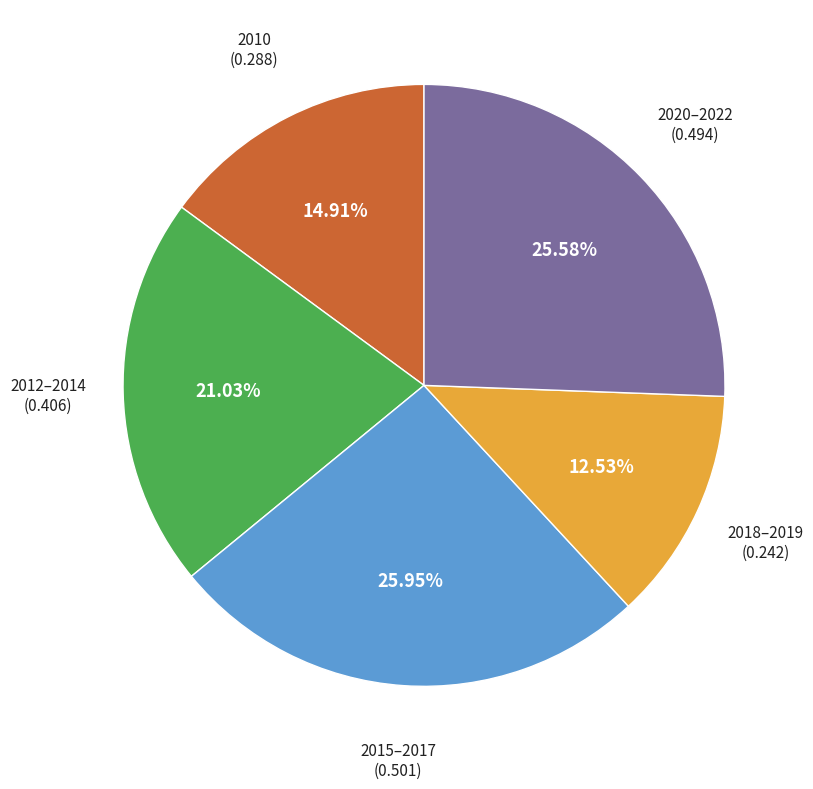

Is there any slice that represents more than half of the pie?

No